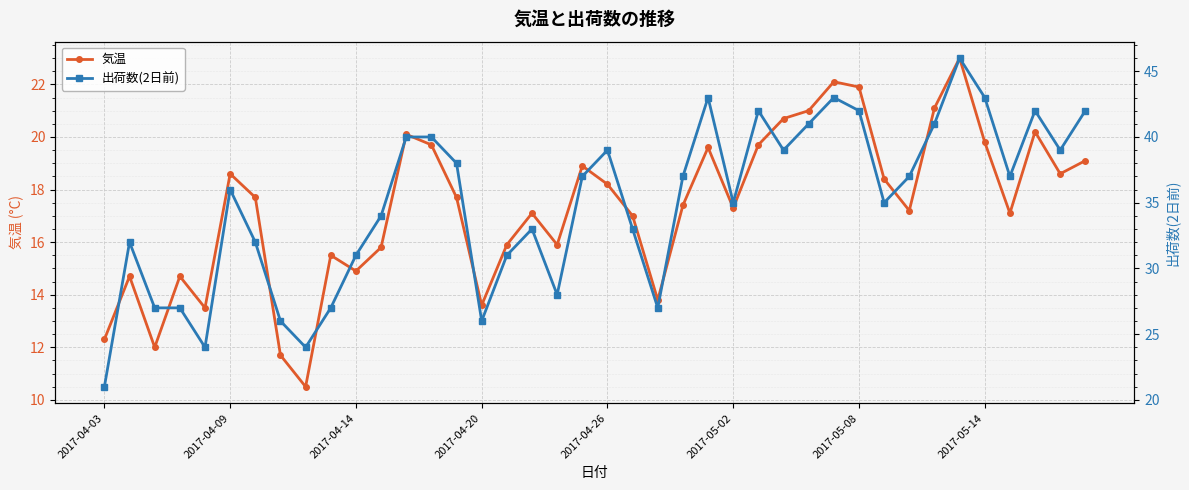

At how many categories does at least one series exceed 28?

30